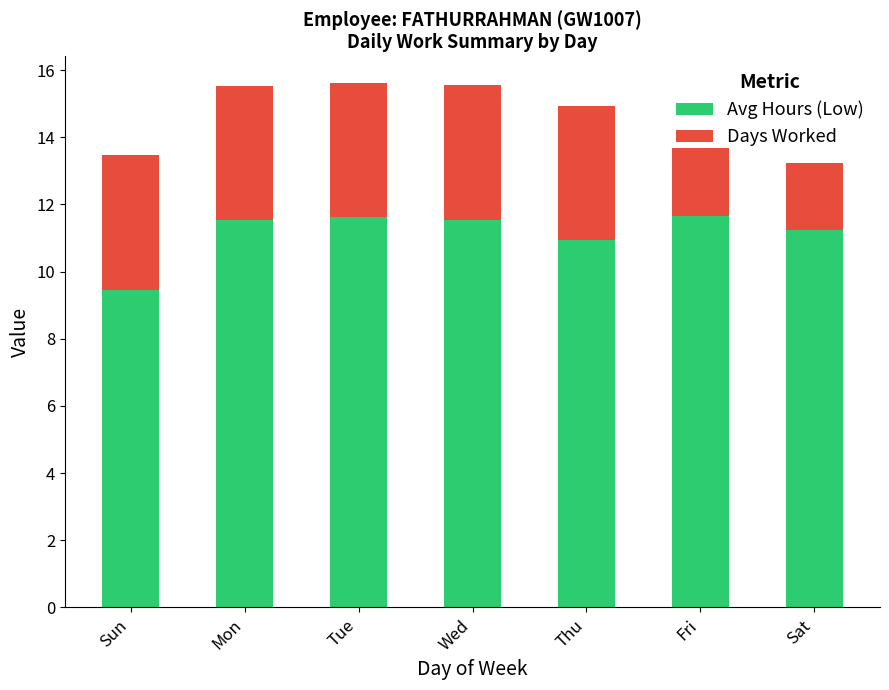

What is the lowest value of the Avg Hours (Low) series?

9.5